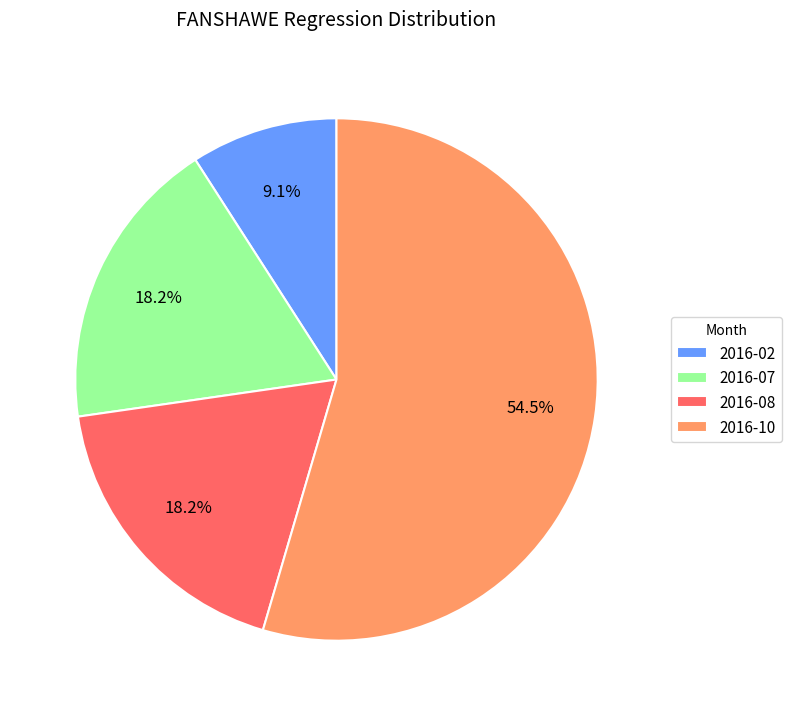

Which has a higher value, 2016-10 or 2016-02?

2016-10